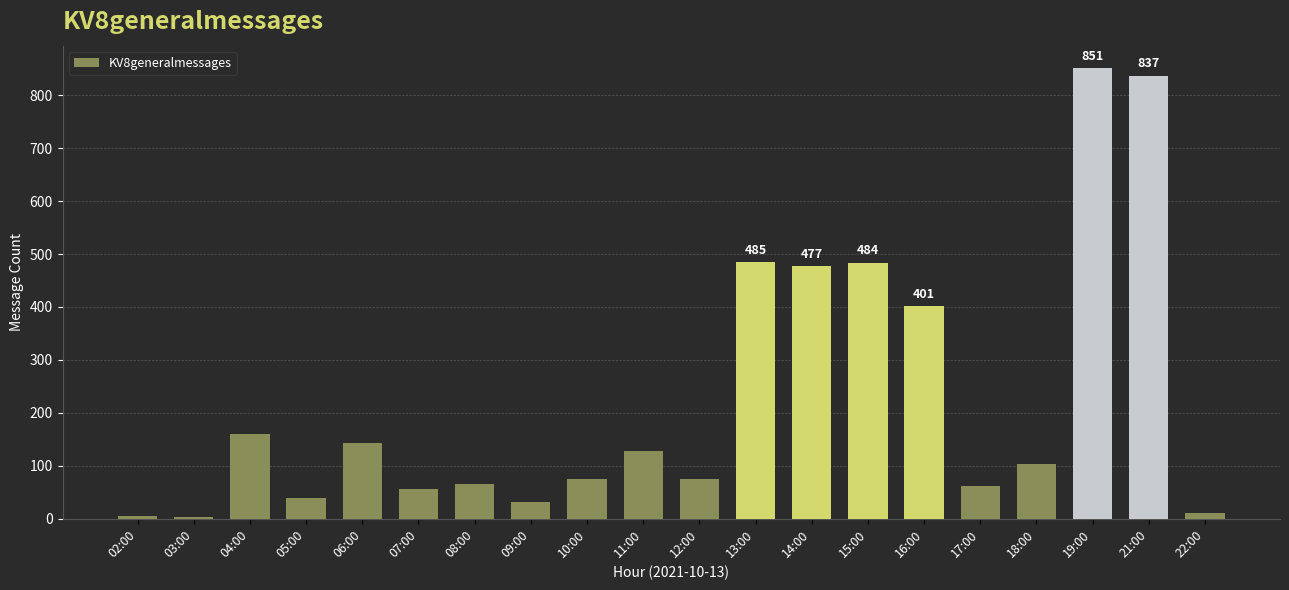

Where is the data nearest to the value 427?

16:00